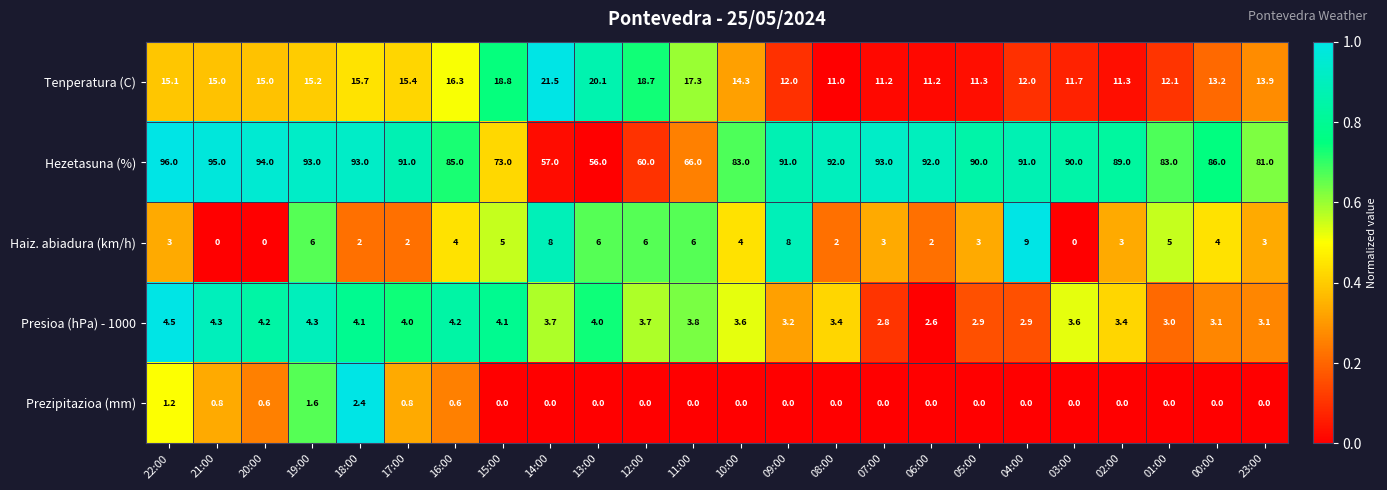

What is the difference between the second highest and second lowest values in the Prezipitazioa (mm) series?

1.6